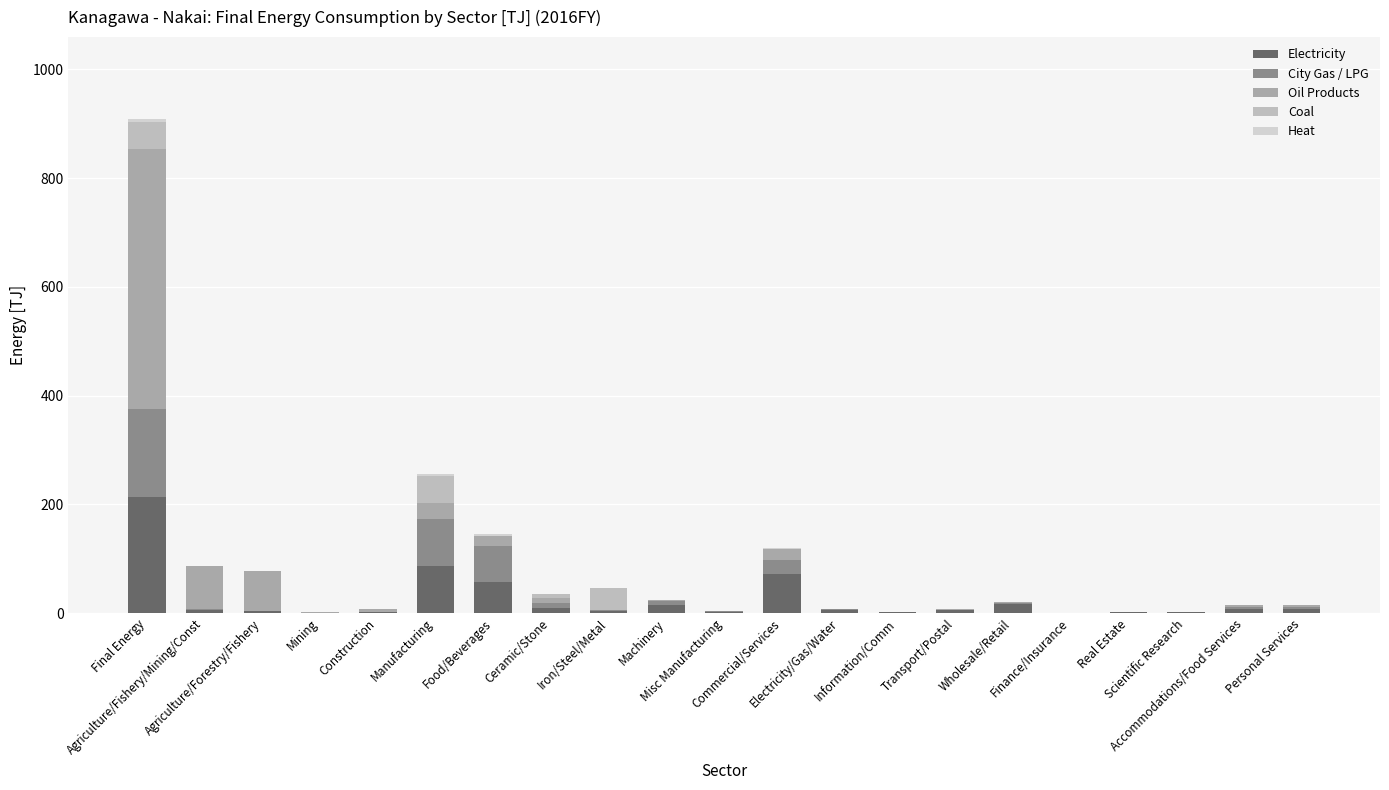

The Electricity series shows 0.2 at Mining. True or false?

False